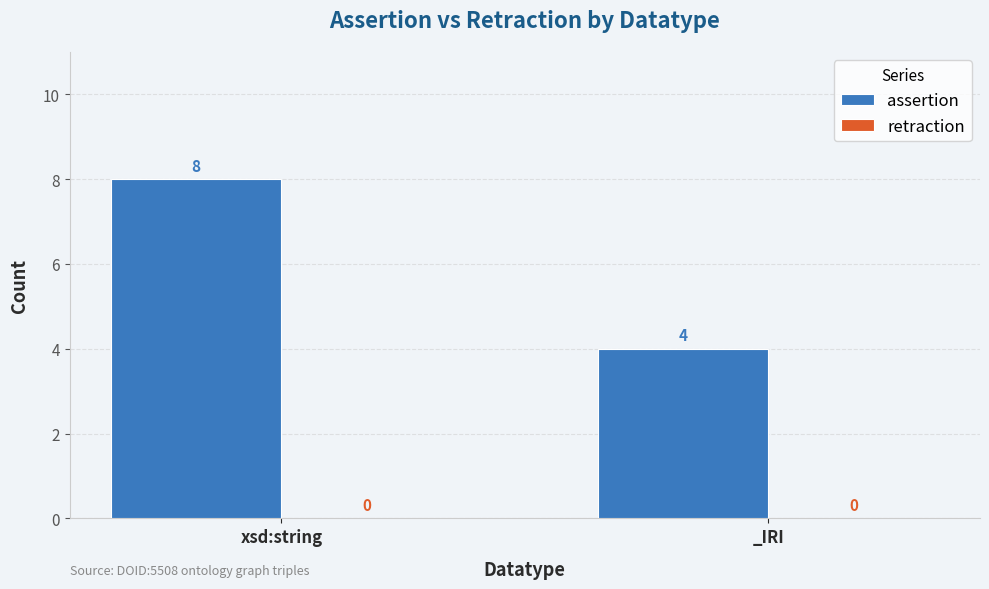

Which has a higher value, _IRI or xsd:string?

xsd:string